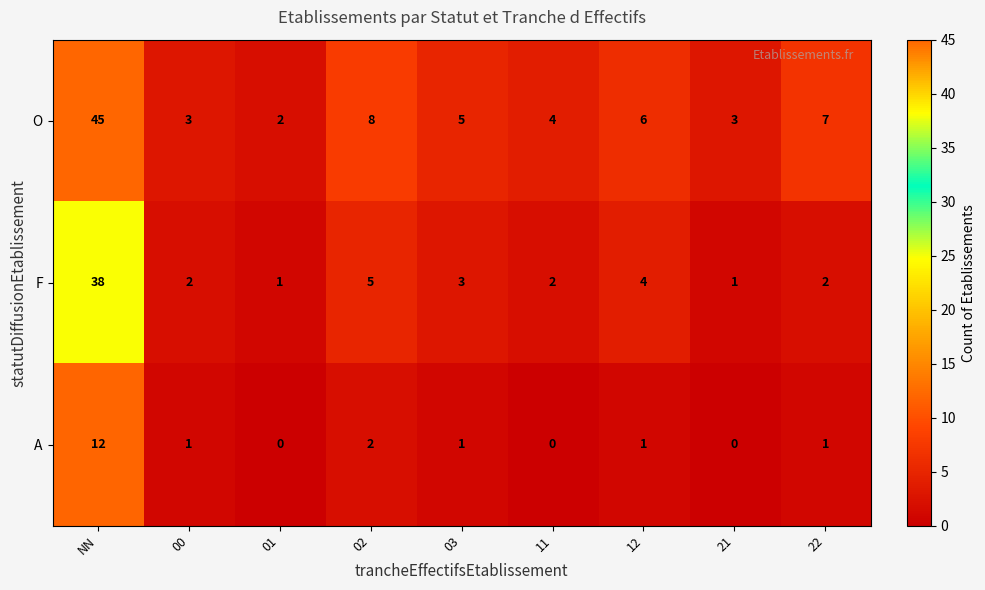

How many distinct data groups are displayed?

3